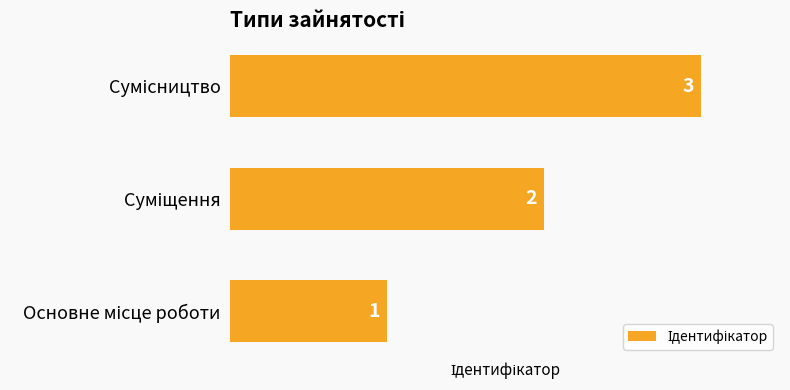

Count the values in the range 1 to 3.

3